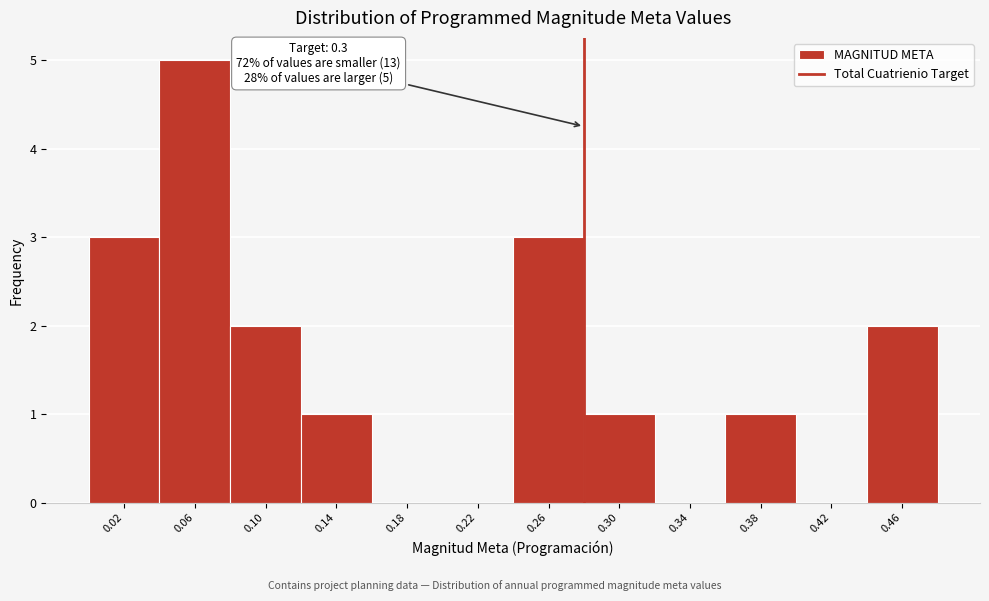

Reading right to left, extract all data points from this chart.

0.46=2	0.42=0	0.38=1	0.34=0	0.30=1	0.26=3	0.22=0	0.18=0	0.14=1	0.10=2	0.06=5	0.02=3